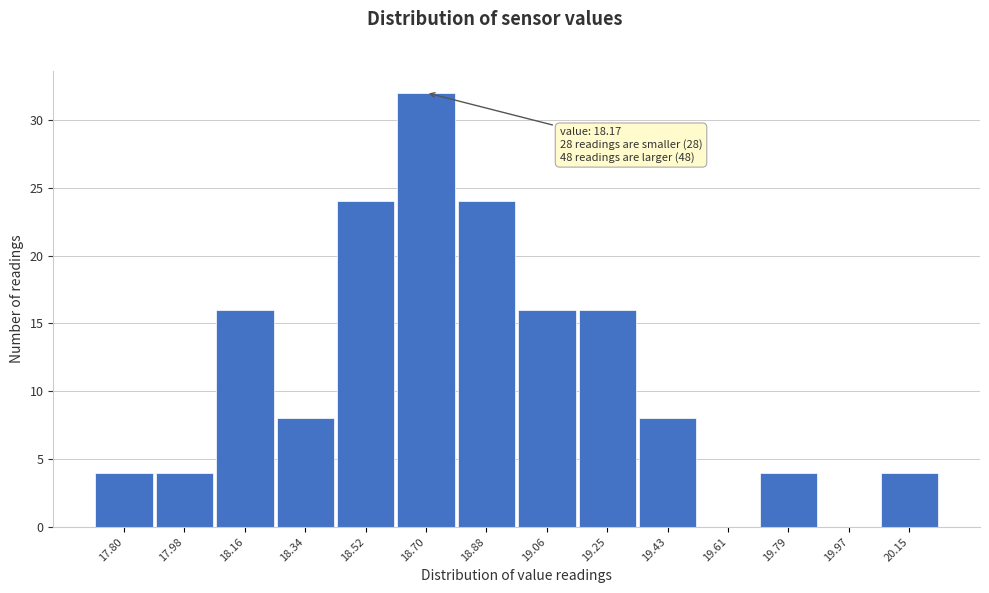

Reading left to right, transcribe all the data shown in this chart.

17.80=4	17.98=4	18.16=16	18.34=8	18.52=24	18.70=32	18.88=24	19.06=16	19.25=16	19.43=8	19.61=0	19.79=4	19.97=0	20.15=4